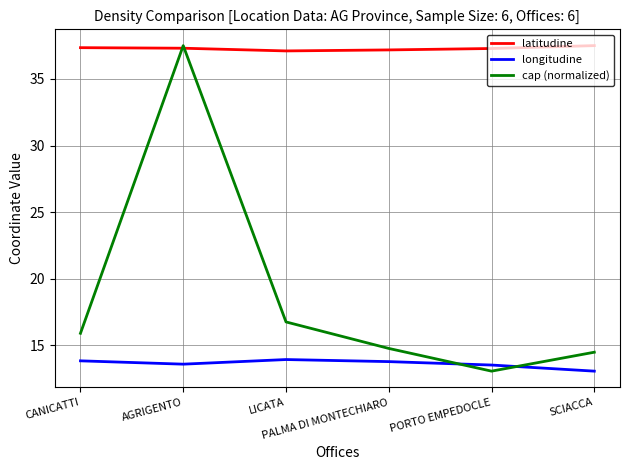

Does the chart display data point markers on the line(s)?

No